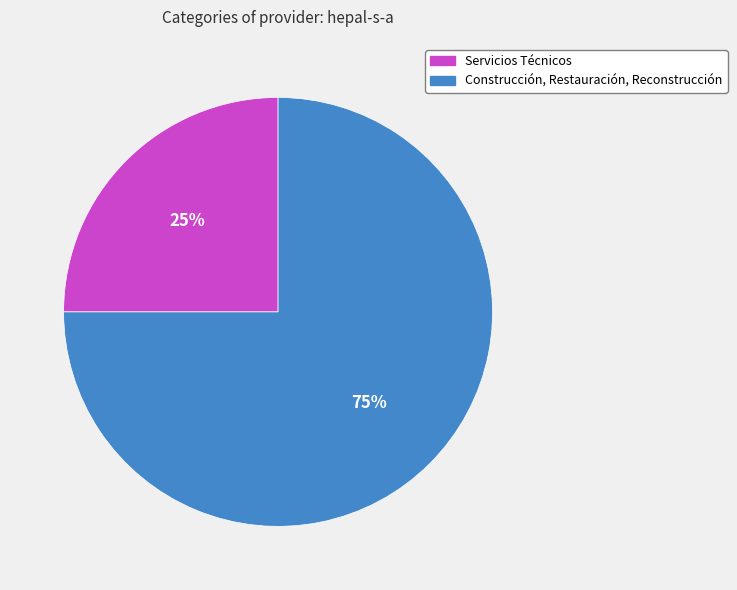

To the nearest percent, what is the difference between the Servicios Técnicos and Construcción, Restauración, Reconstrucción slice percentages?

50%